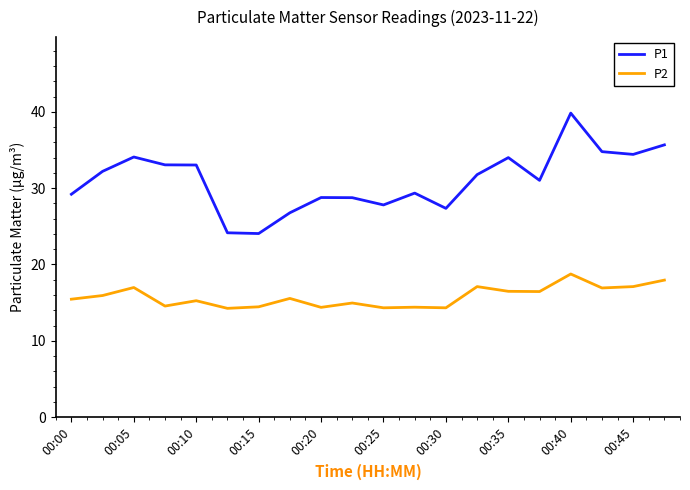

List the series in order of their overall mean, lowest first.

P2, P1